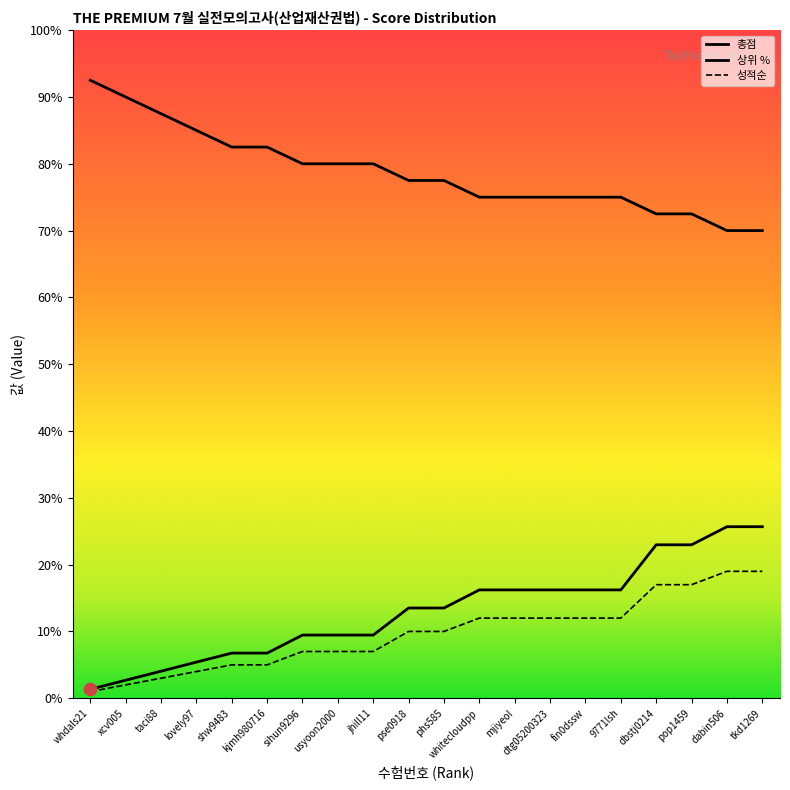

What is the total value across all series at pse0918?

101.0